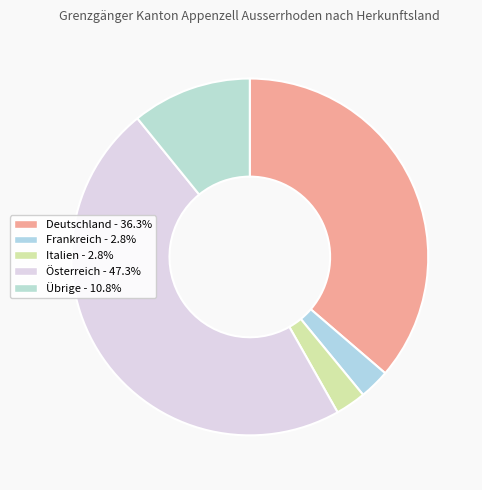

Which has a higher value, Deutschland or Übrige?

Deutschland